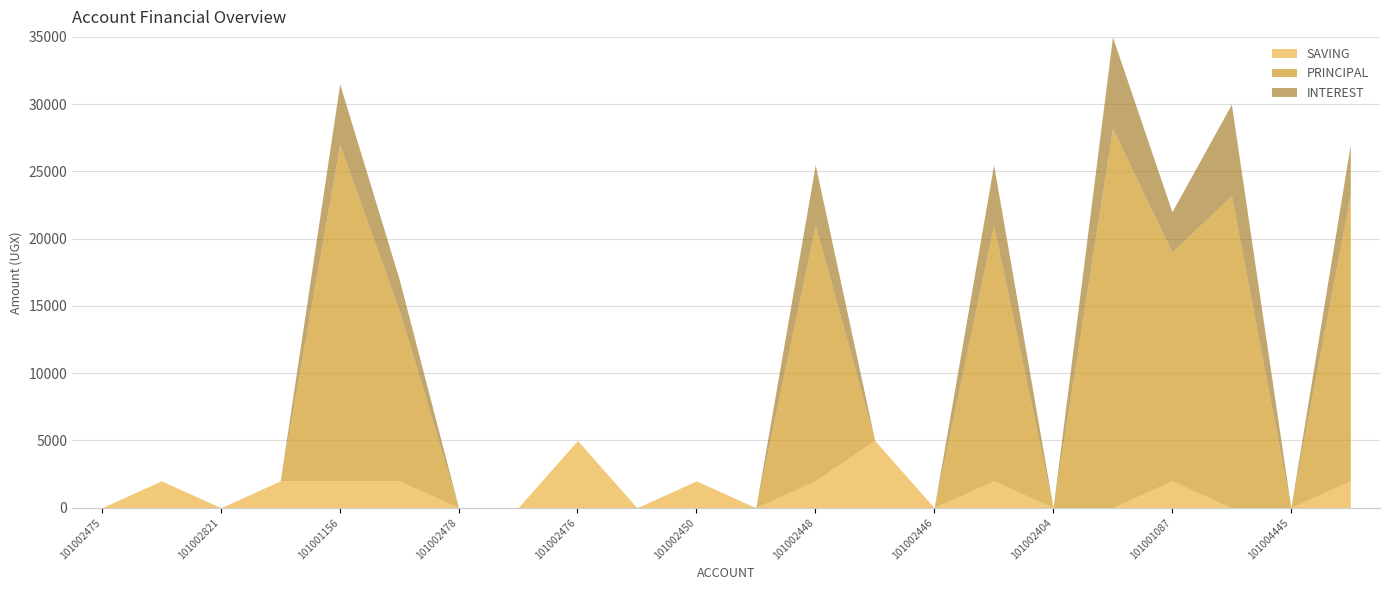

What is the label of the 10th point from the left?

101002030